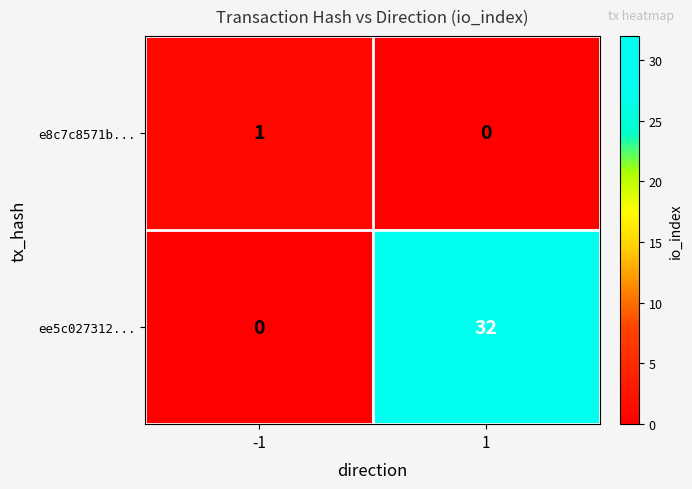

Reading left to right, transcribe all the data shown in this chart.

e8c7c8571b...: 1	0
ee5c027312...: 0	32